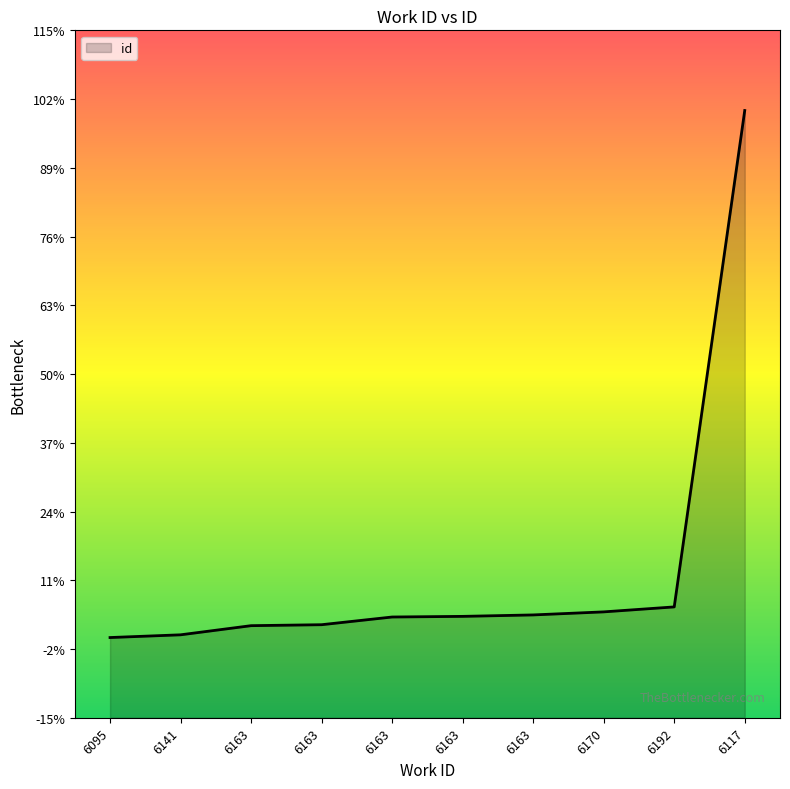

Is this an area chart (filled region under the line)?

Yes